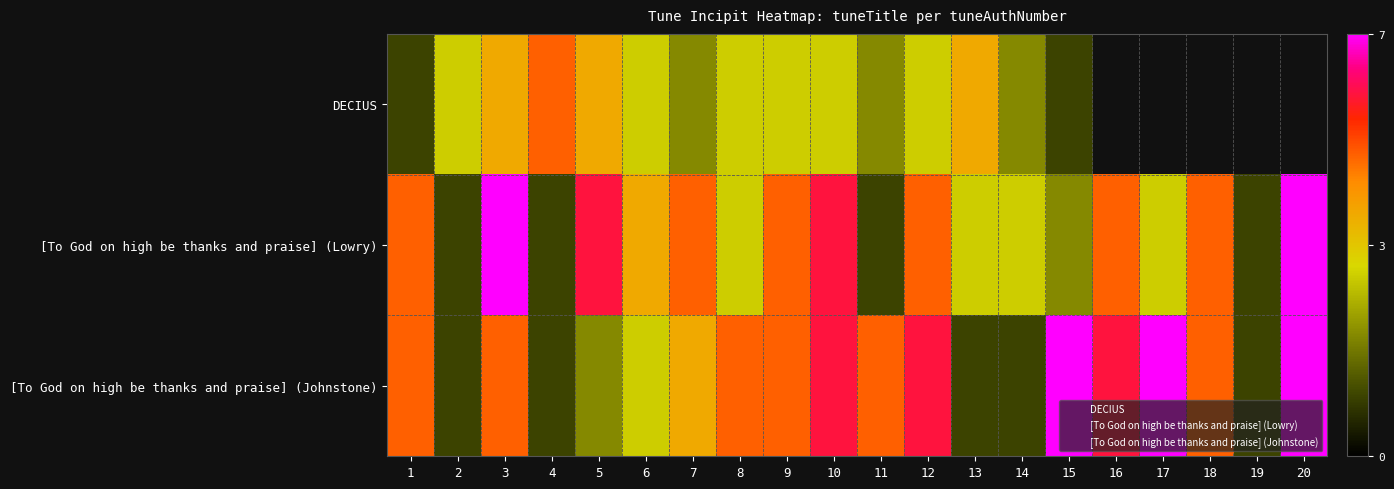

The DECIUS series shows 1.8 at 15. True or false?

False